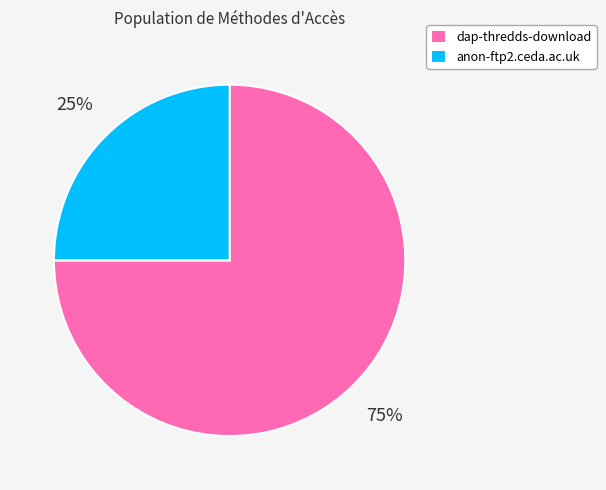

Between anon-ftp2.ceda.ac.uk and dap-thredds-download, which is larger?

dap-thredds-download